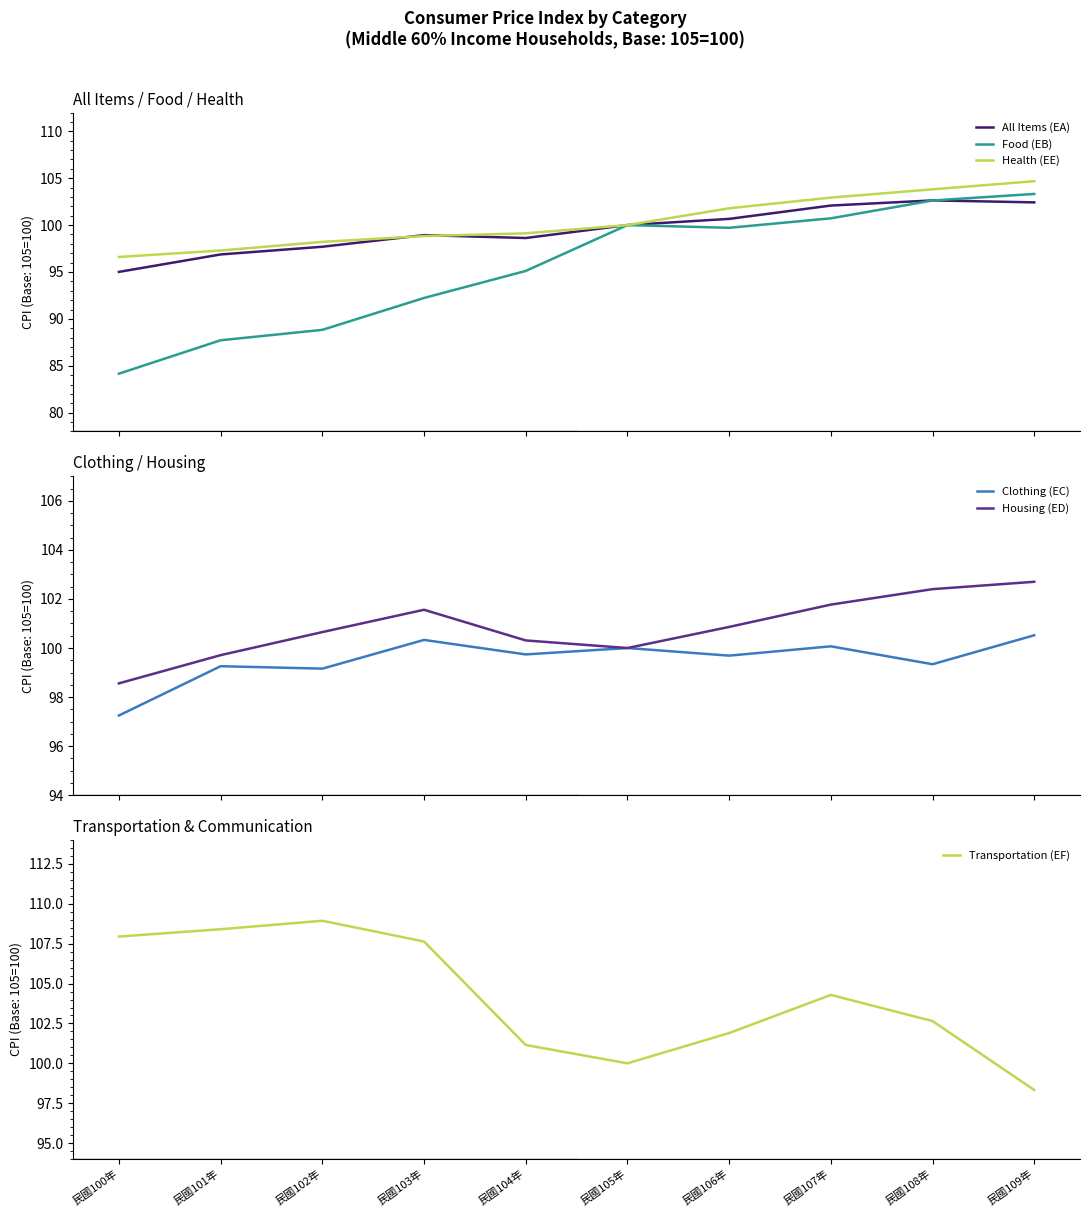

Where do Transportation (EF) and Food (EB) first cross each other?

民國108年 and 民國109年